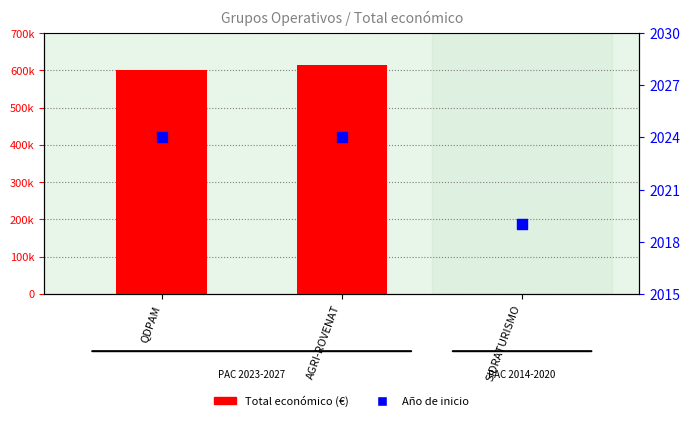

At which category is the sum across all series the highest?

AGRI-ROVENAT